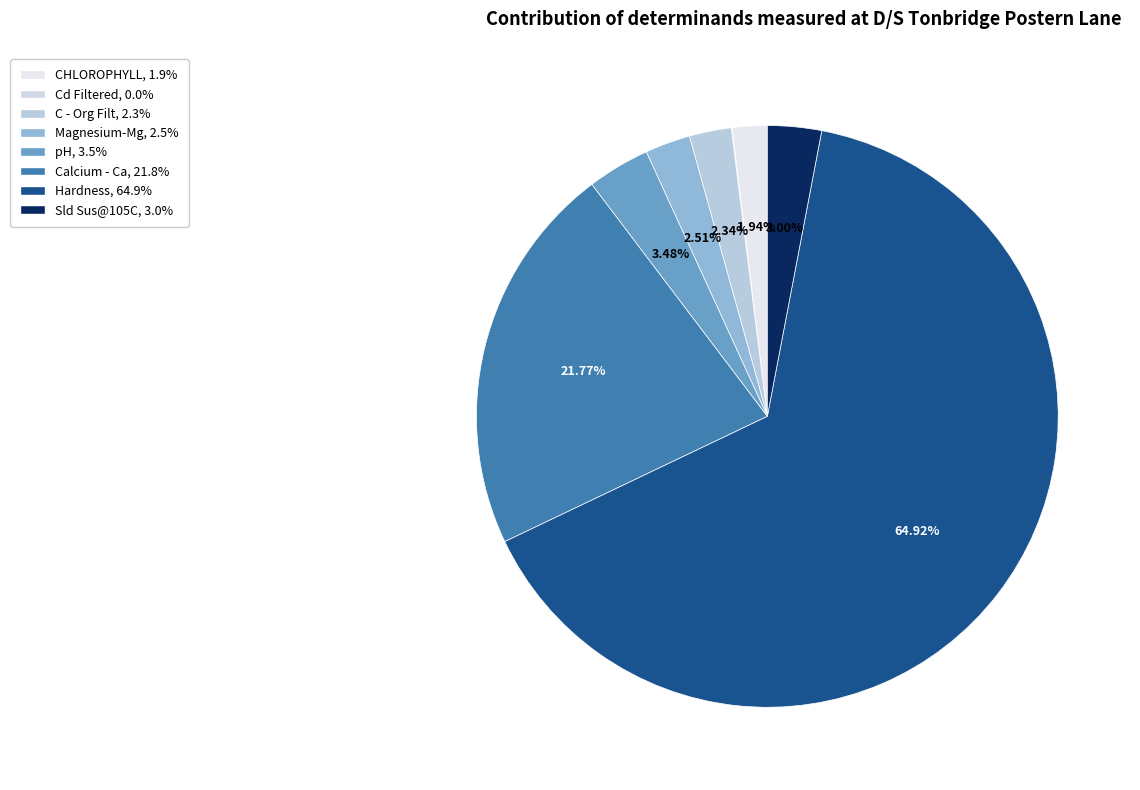

Which has a higher value, Magnesium-Mg or CHLOROPHYLL?

Magnesium-Mg